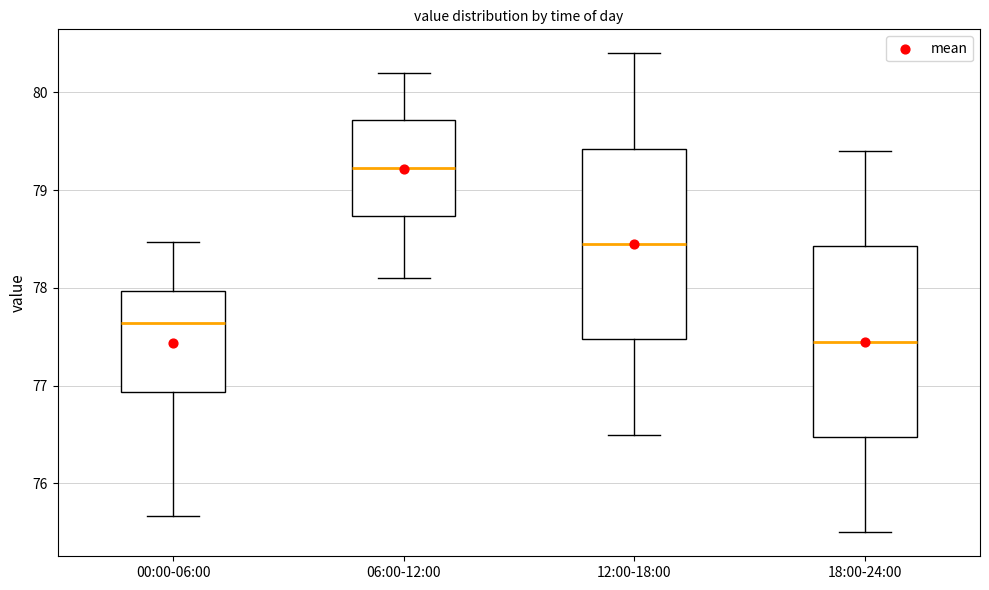

Reading left to right, transcribe this box plot: for each box, give where its median line is, the range the box spans, and where its two whiskers end, as read against the y-axis. The values are not printed on the chart, so give them approximately, as read against the axis.

00:00-06:00: median 77.6, box 76.9 to 78.0, whiskers 75.7 to 78.5
06:00-12:00: median 79.2, box 78.7 to 79.7, whiskers 78.1 to 80.2
12:00-18:00: median 78.5, box 77.5 to 79.4, whiskers 76.5 to 80.4
18:00-24:00: median 77.5, box 76.5 to 78.4, whiskers 75.5 to 79.4